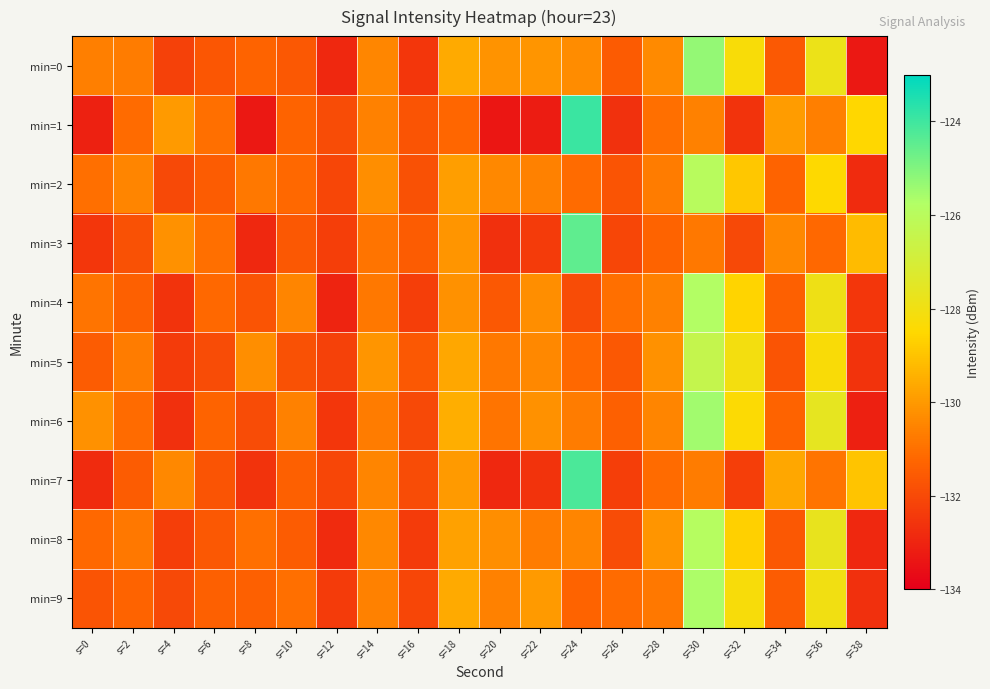

Which category has the lowest value across all series?

s=20